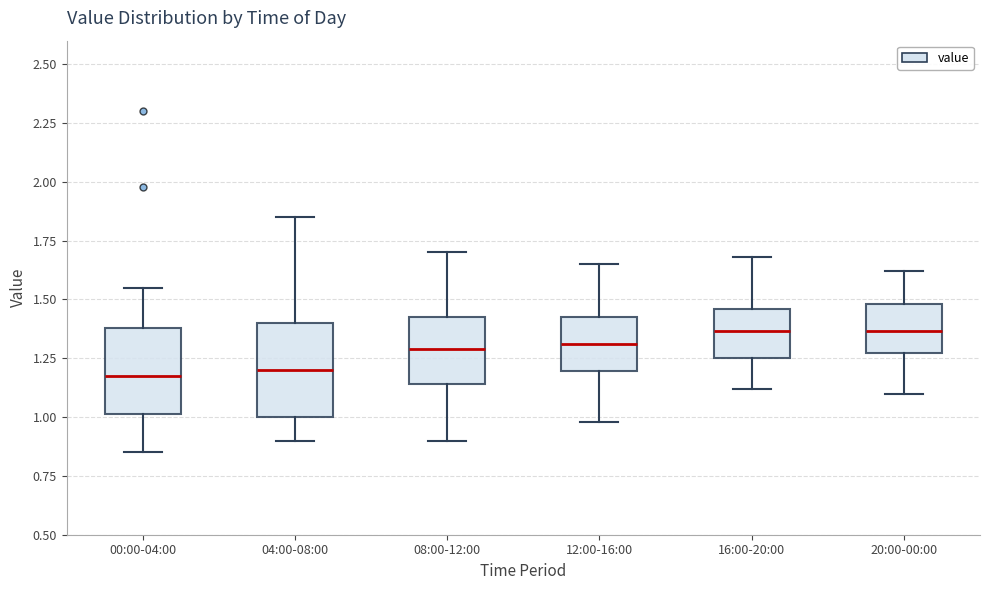

Reading left to right, transcribe this box plot: for each box, give where its median line is, the range the box spans, and where its two whiskers end, as read against the y-axis. The values are not printed on the chart, so give them approximately, as read against the axis.

00:00-04:00: median 1.20, box 1.00 to 1.40, whiskers 0.85 to 1.55
04:00-08:00: median 1.20, box 1.00 to 1.40, whiskers 0.90 to 1.85
08:00-12:00: median 1.30, box 1.15 to 1.45, whiskers 0.90 to 1.70
12:00-16:00: median 1.30, box 1.20 to 1.45, whiskers 1.00 to 1.65
16:00-20:00: median 1.35, box 1.25 to 1.45, whiskers 1.10 to 1.70
20:00-00:00: median 1.35, box 1.25 to 1.50, whiskers 1.10 to 1.60